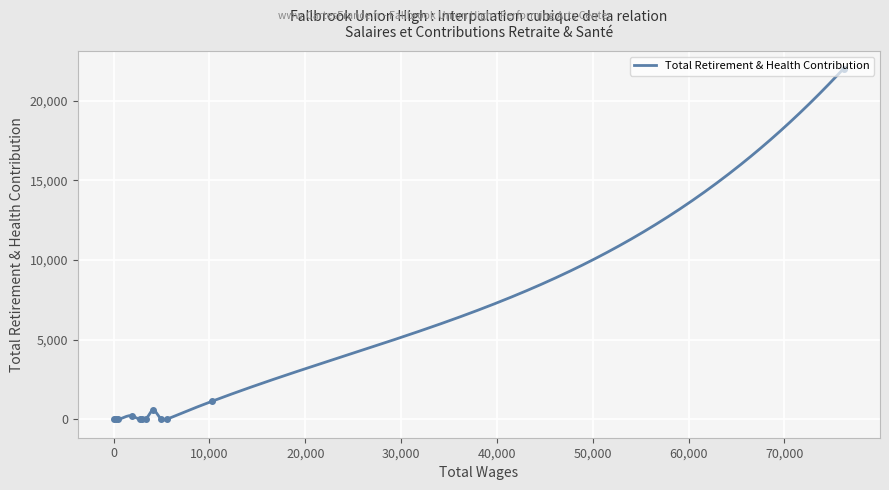

What is the sum of the values at 9 and 4?

568